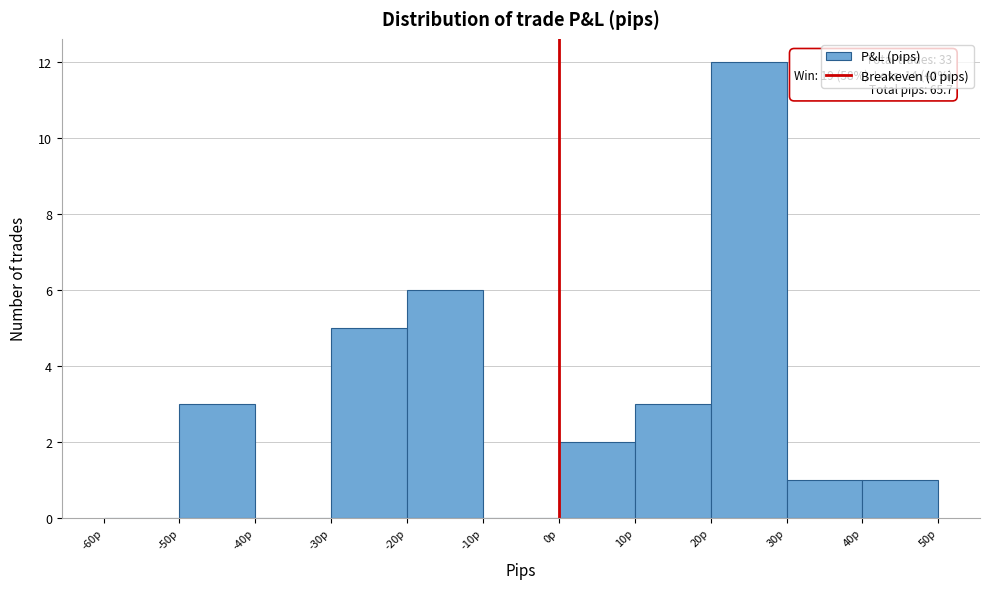

Over which range of the x-axis is the bar tallest?

20 to 30